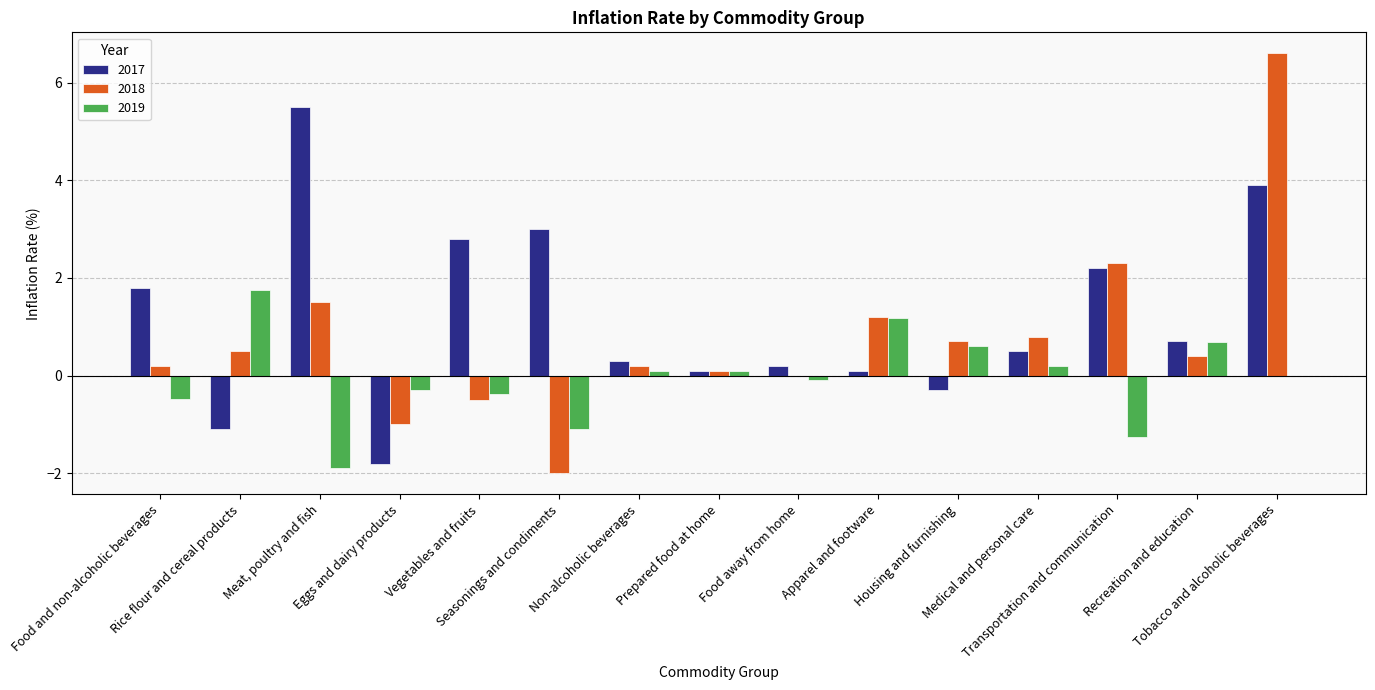

The 2019 series shows -0.5 at Food and non-alcoholic beverages. True or false?

True